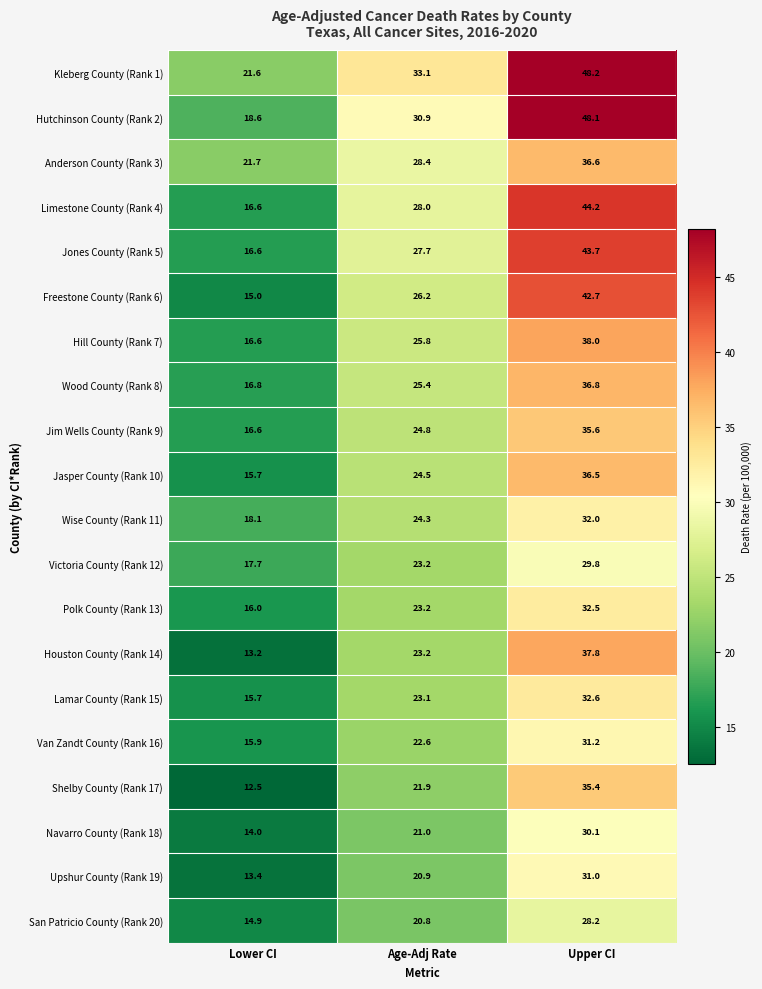

Is it true that Lamar County (Rank 15) equals 35.3 at Age-Adj Rate?

False